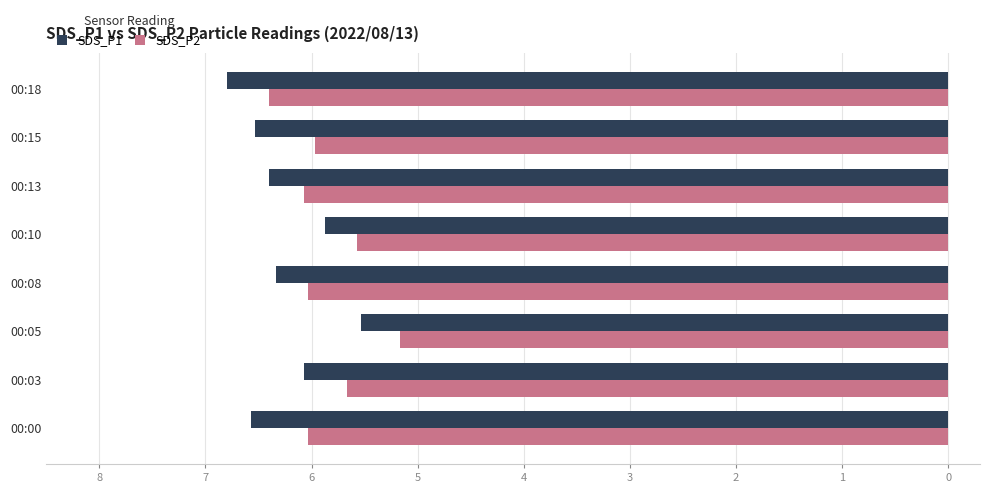

What is the average value of the SDS_P2 series?

-5.9